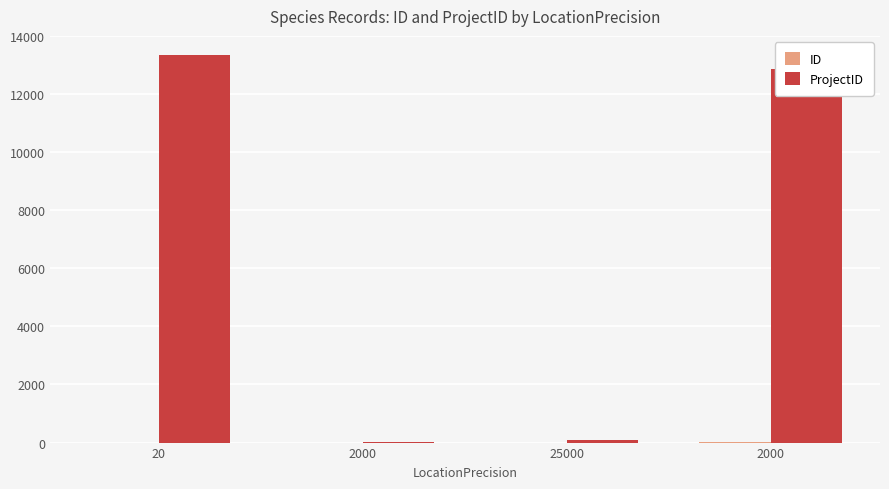

List the series in order of their peak value, lowest first.

ID, ProjectID